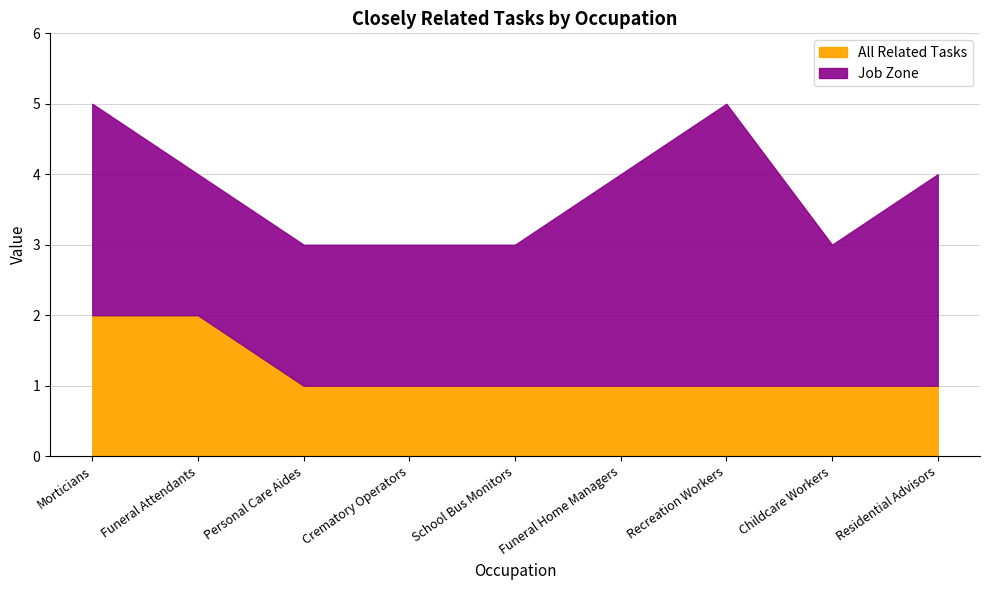

What are all the series names shown in the legend?

All Related Tasks, Job Zone